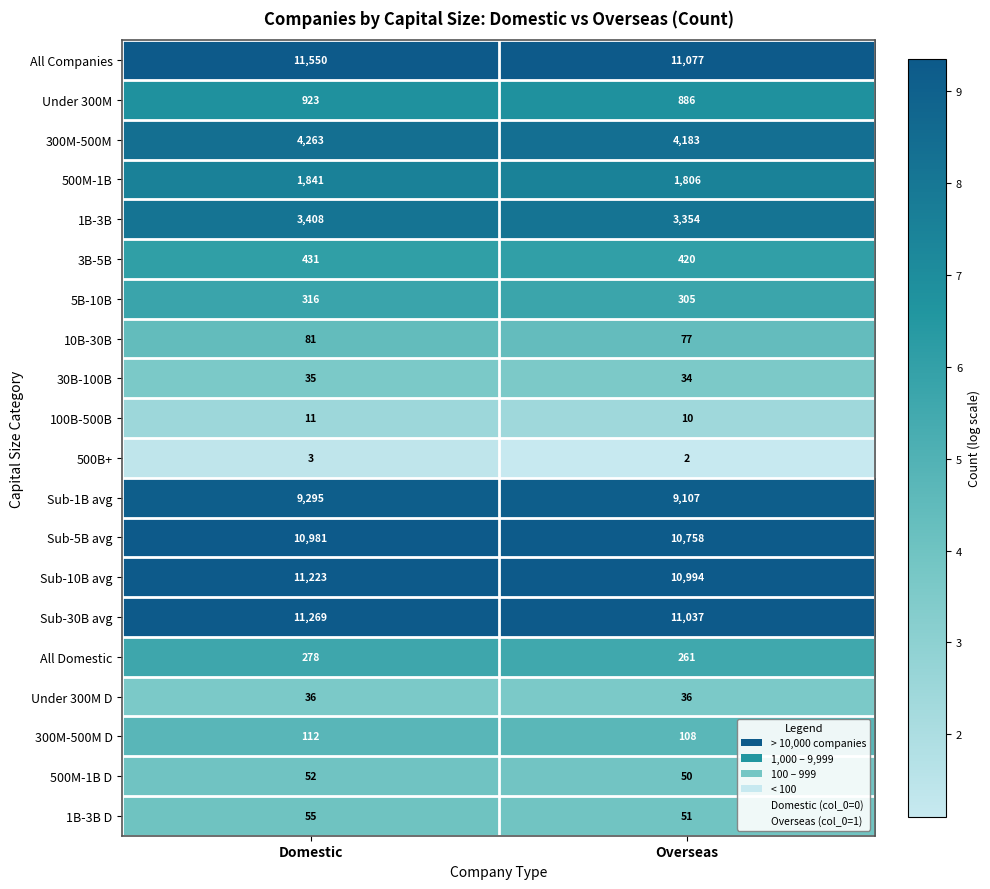

What value does the Sub-1B avg series have at Overseas?

9107